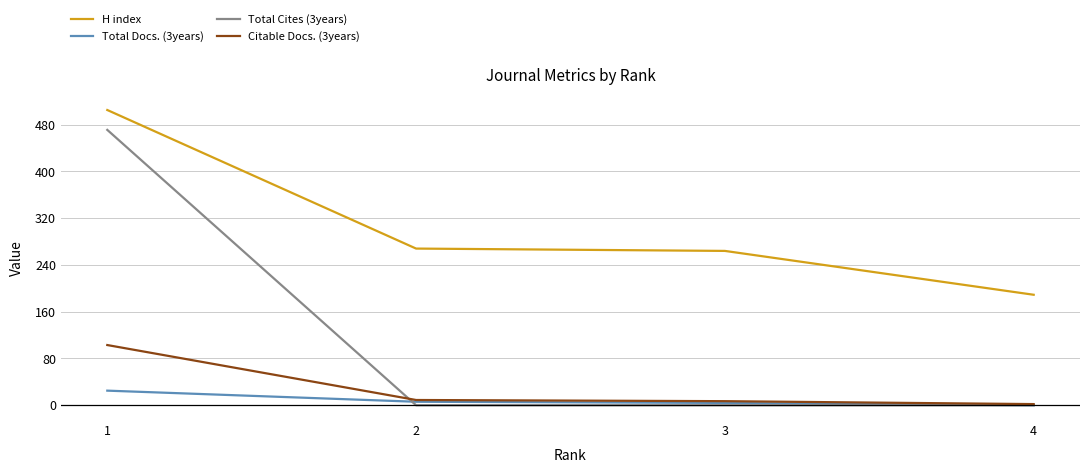

What is the value of the Citable Docs. (3years) point at the 3rd from the left?

9